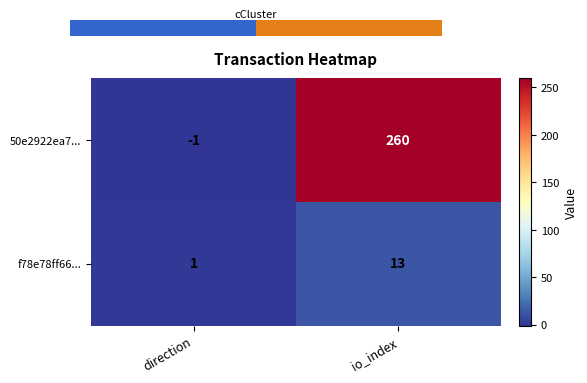

Reading left to right, list all the values displayed in this chart.

50e2922ea7...: direction=-1	io_index=260
f78e78ff66...: direction=1	io_index=13